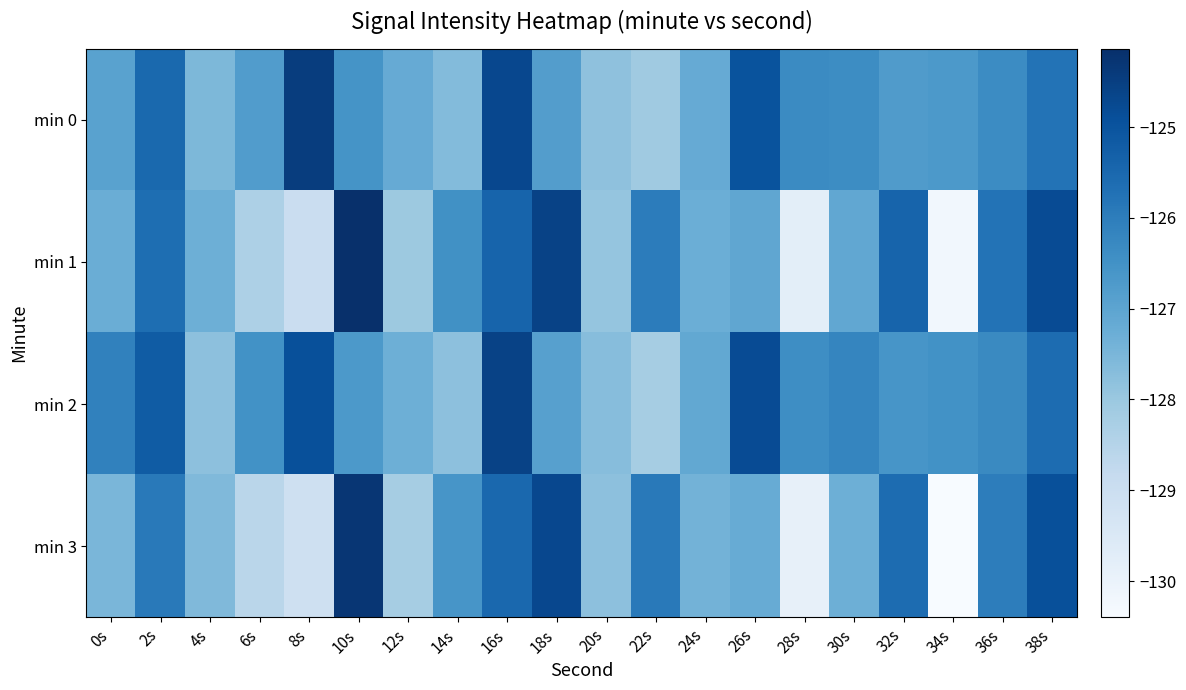

Which category has the highest value across all series?

10s